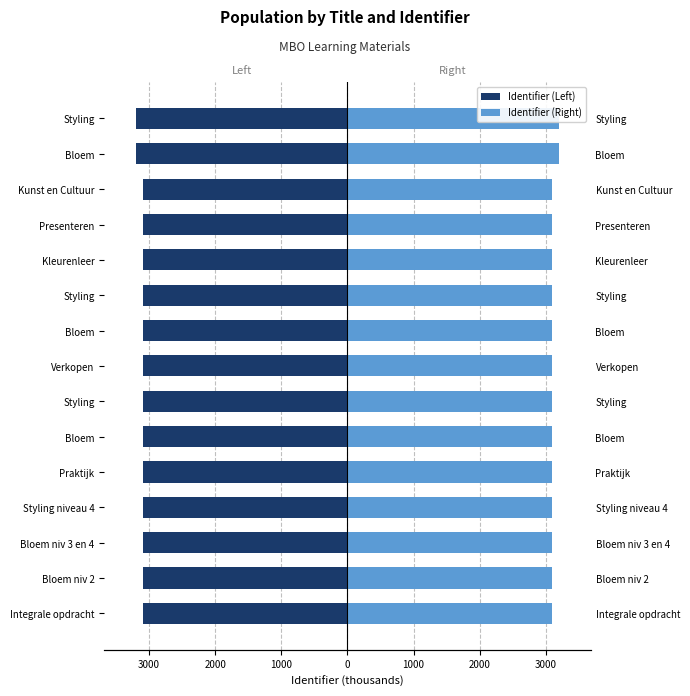

How many categories are shown in the chart?

15